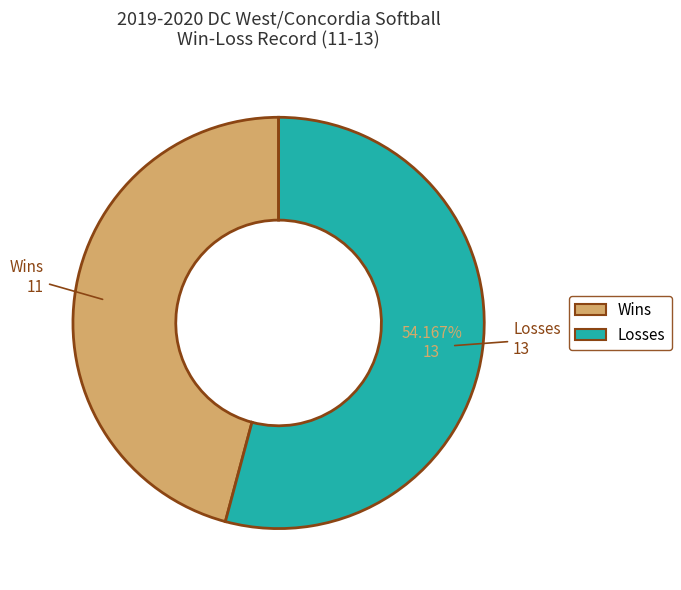

Is there any slice that represents more than half of the pie?

Yes